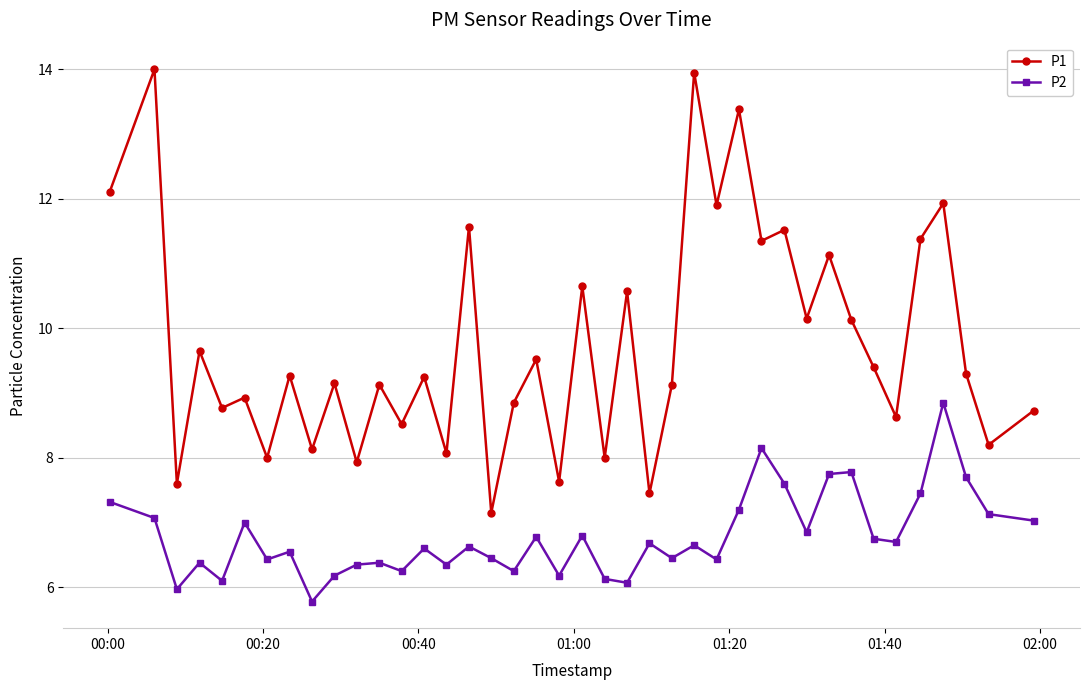

What is the difference between the second highest and minimum values in the P1 series?

6.8